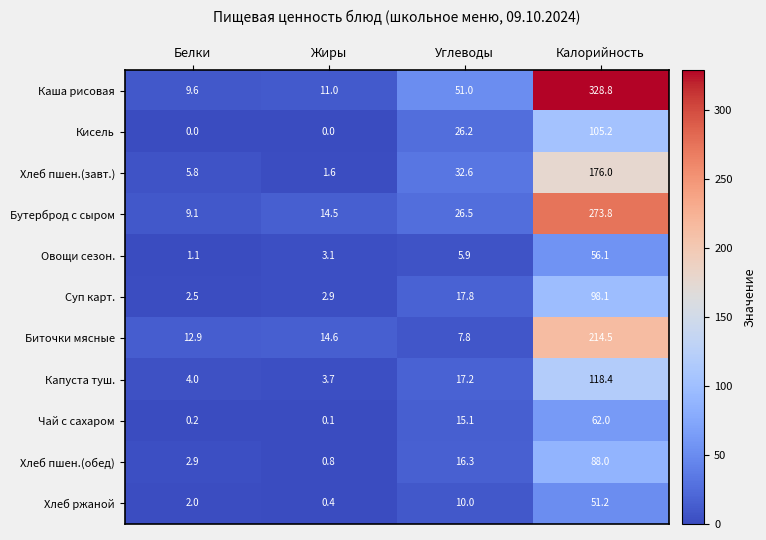

What is the spread (max minus min) of values at Калорийность?

277.6